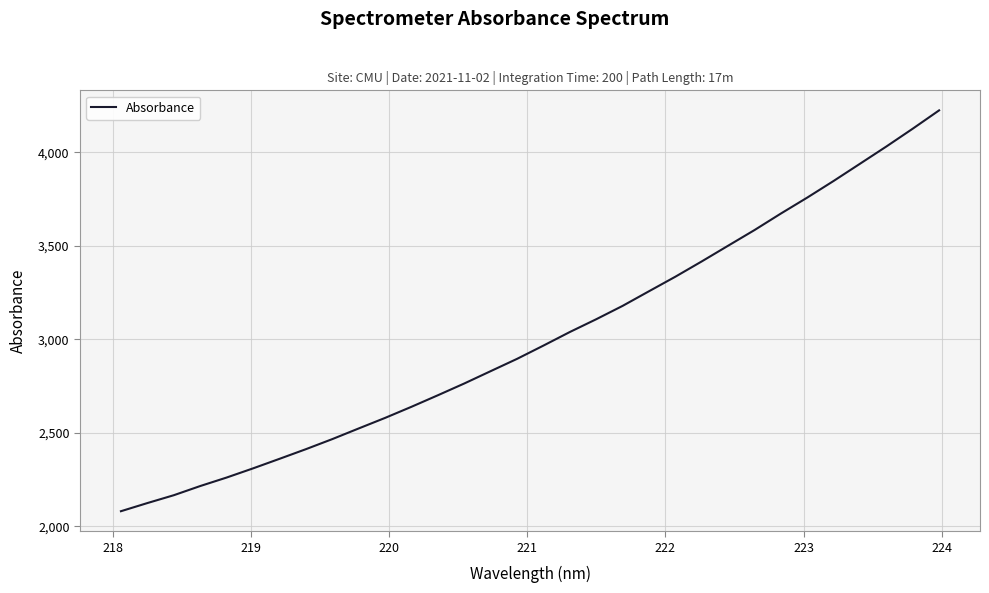

What is the maximum value shown in the chart?

4223.4